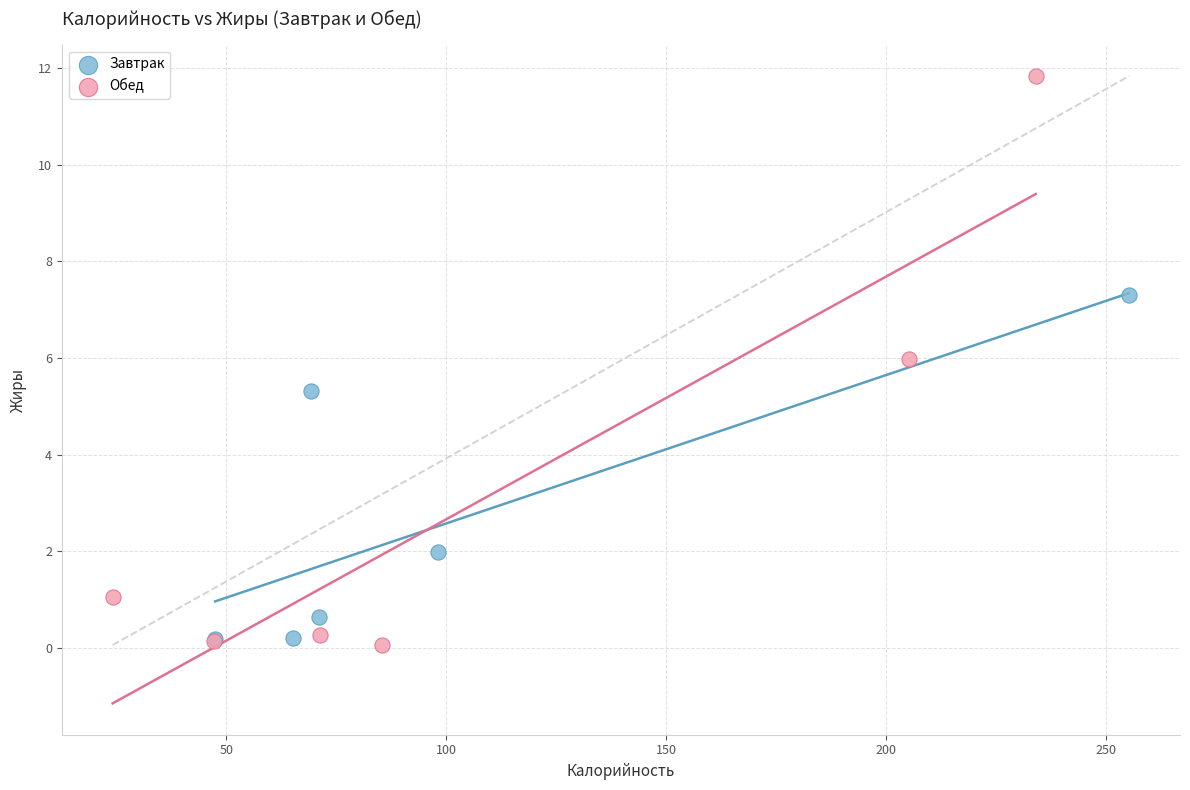

Which series has the largest Y range (max minus min)?

Обед